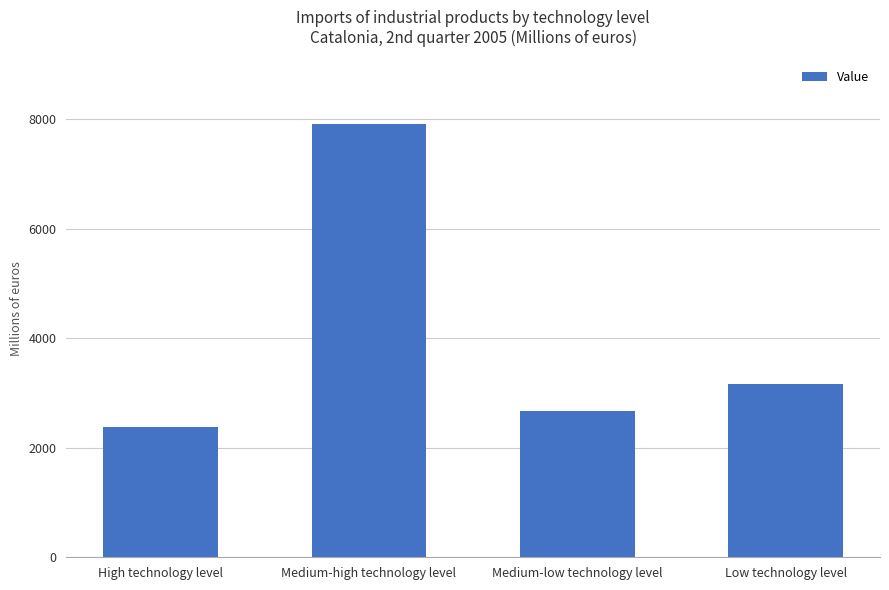

What is the maximum value shown in the chart?

7901.6